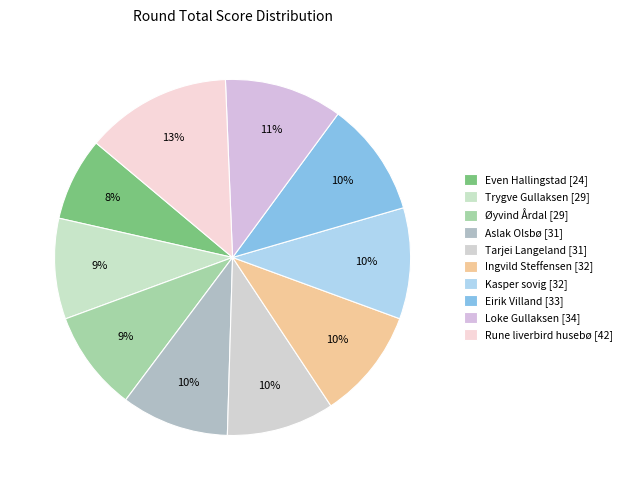

What is the change in value from Trygve Gullaksen to Eirik Villand?

+4